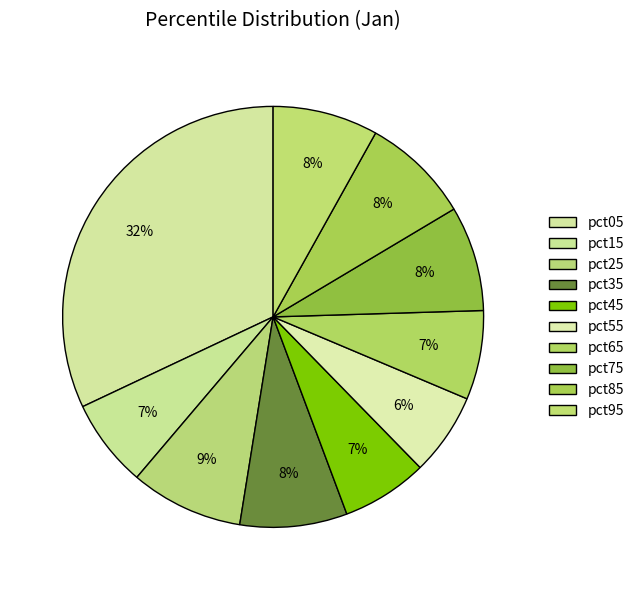

Count the number of slices in the pie.

10